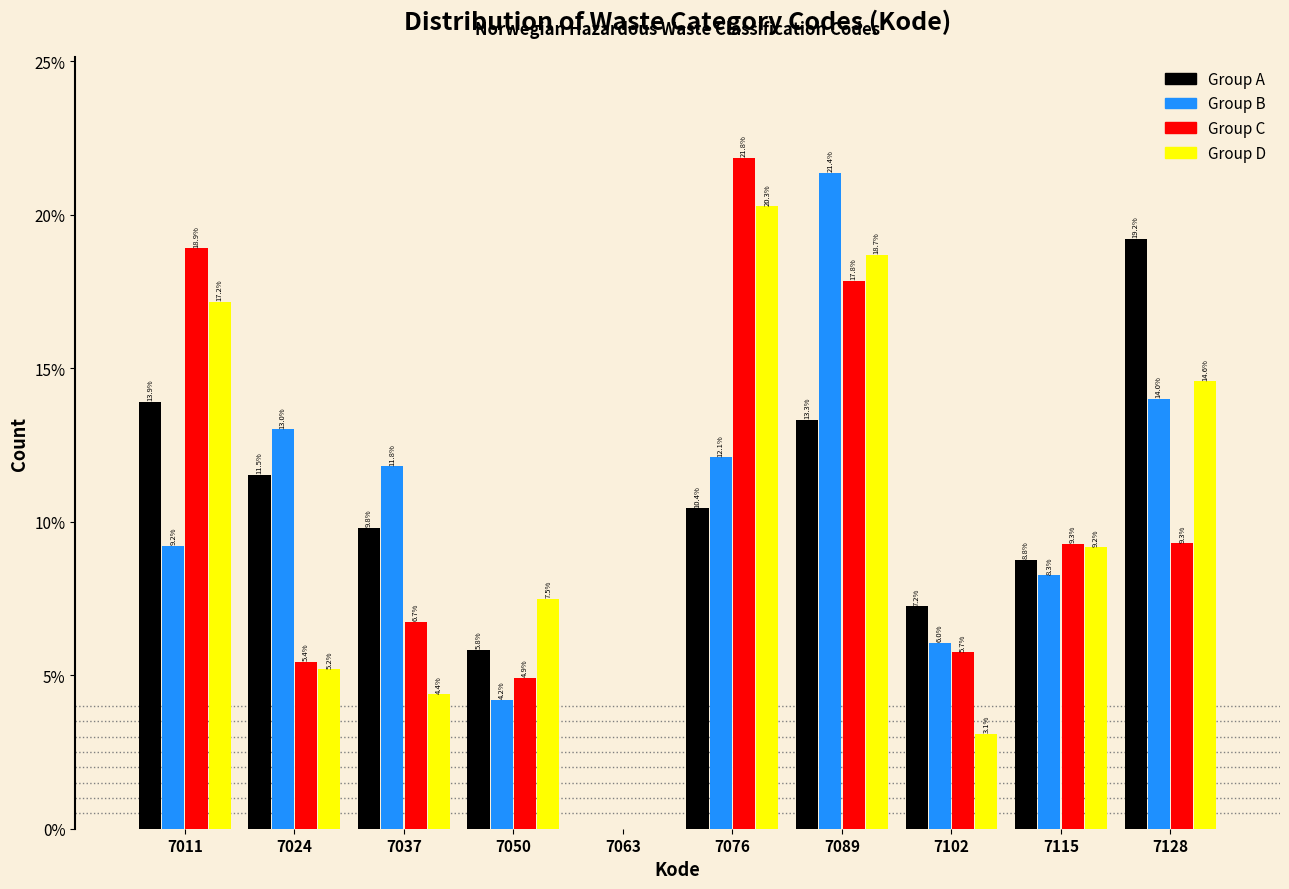

Reading left to right, what are all the values shown in this chart?

Group A: 7011=13.9	7024=11.5	7037=9.8	7050=5.8	7063=0.0	7076=10.4	7089=13.3	7102=7.2	7115=8.8	7128=19.2
Group B: 7011=9.2	7024=13.0	7037=11.8	7050=4.2	7063=0.0	7076=12.1	7089=21.4	7102=6.0	7115=8.3	7128=14.0
Group C: 7011=18.9	7024=5.4	7037=6.7	7050=4.9	7063=0.0	7076=21.8	7089=17.8	7102=5.7	7115=9.3	7128=9.3
Group D: 7011=17.2	7024=5.2	7037=4.4	7050=7.5	7063=0.0	7076=20.3	7089=18.7	7102=3.1	7115=9.2	7128=14.6